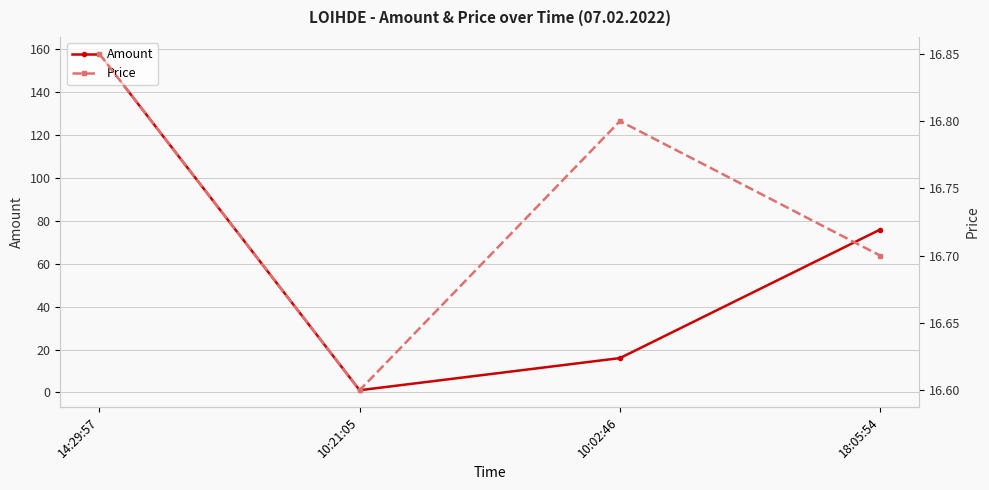

Read the Price value at 18:05:54.

16.7